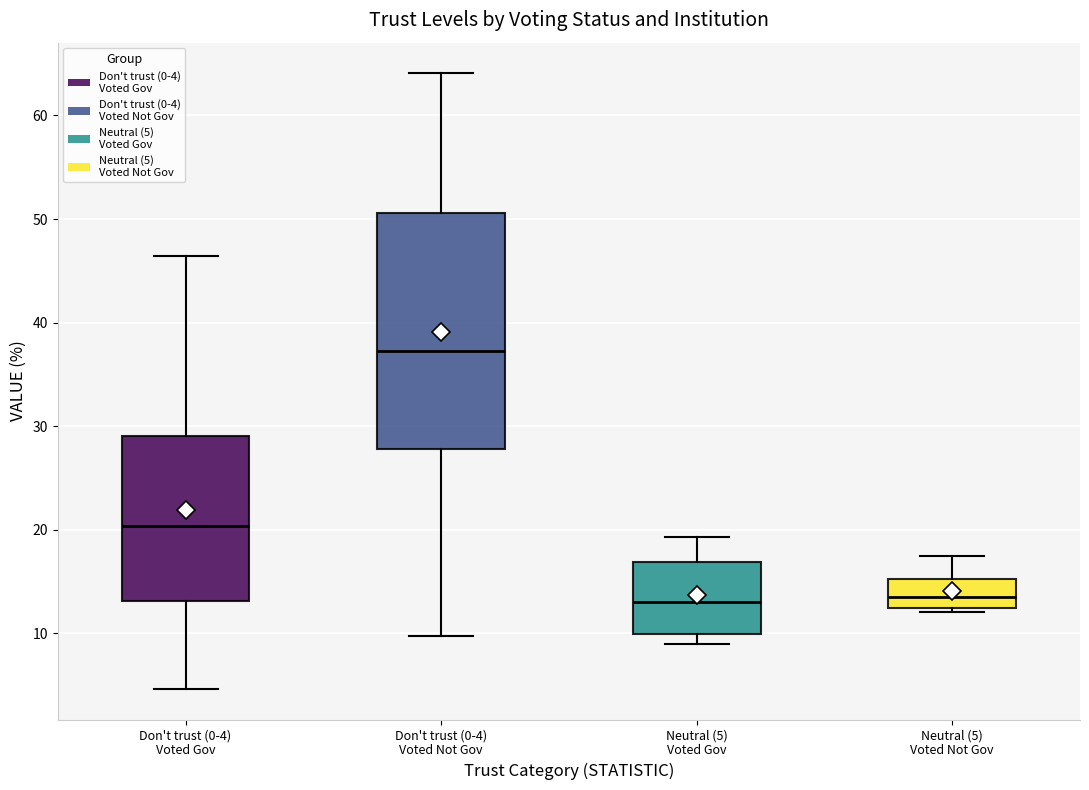

Reading left to right, transcribe this box plot: for each box, give where its median line is, the range the box spans, and where its two whiskers end, as read against the y-axis. The values are not printed on the chart, so give them approximately, as read against the axis.

Don't trust (0-4) Voted Gov: median 20, box 13 to 29, whiskers 5 to 46
Don't trust (0-4) Voted Not Gov: median 37, box 28 to 51, whiskers 10 to 64
Neutral (5) Voted Gov: median 13, box 10 to 17, whiskers 9 to 19
Neutral (5) Voted Not Gov: median 14, box 12 to 15, whiskers 12 (just below the box's lower edge) to 17